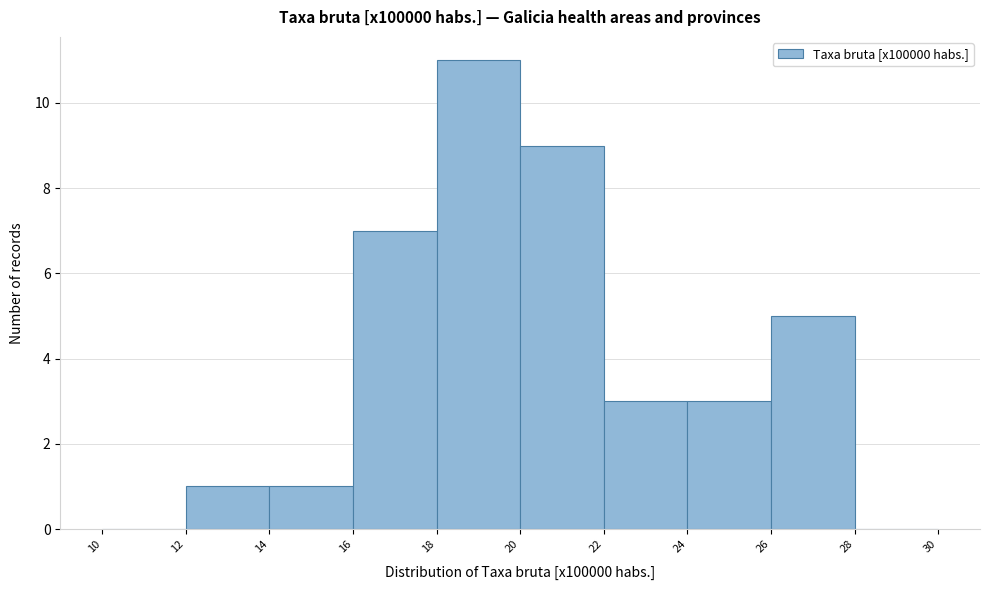

Over which range of the x-axis is the bar tallest?

18 to 20